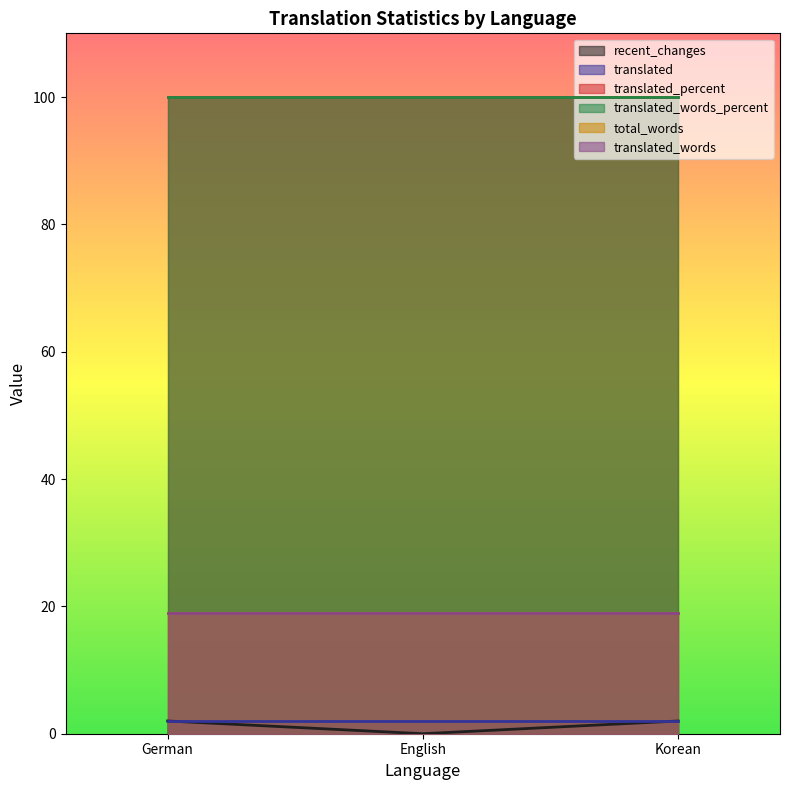

At which category is the sum across all series the highest?

German